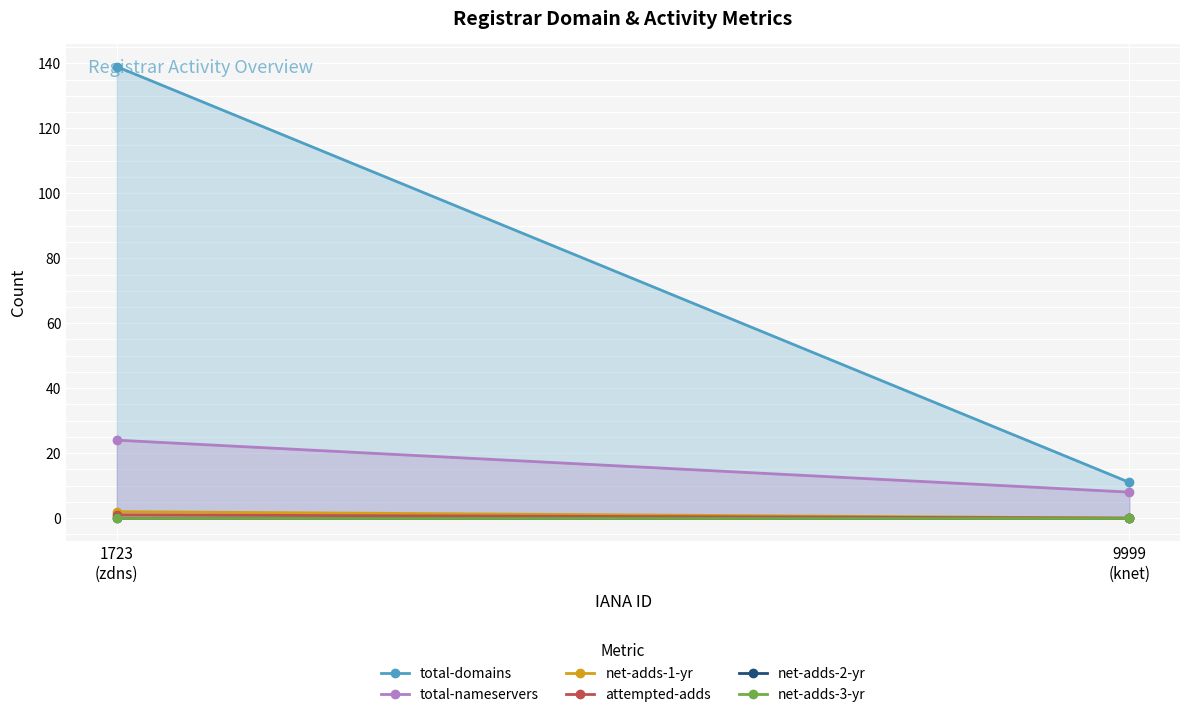

What is the spread (max minus min) of values at 1723
(zdns)?

139